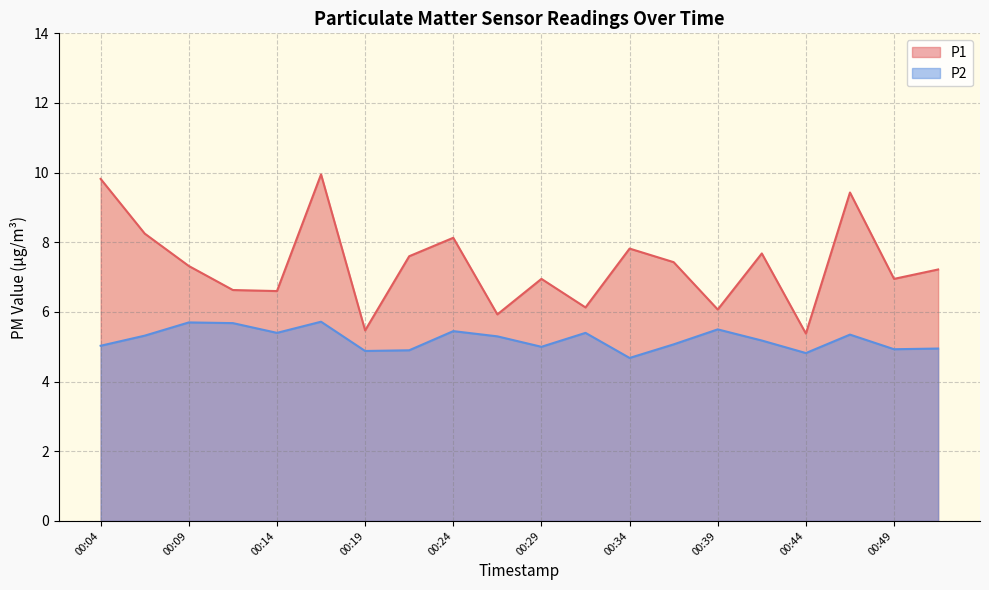

At which label is P2 closest to 5?

00:29